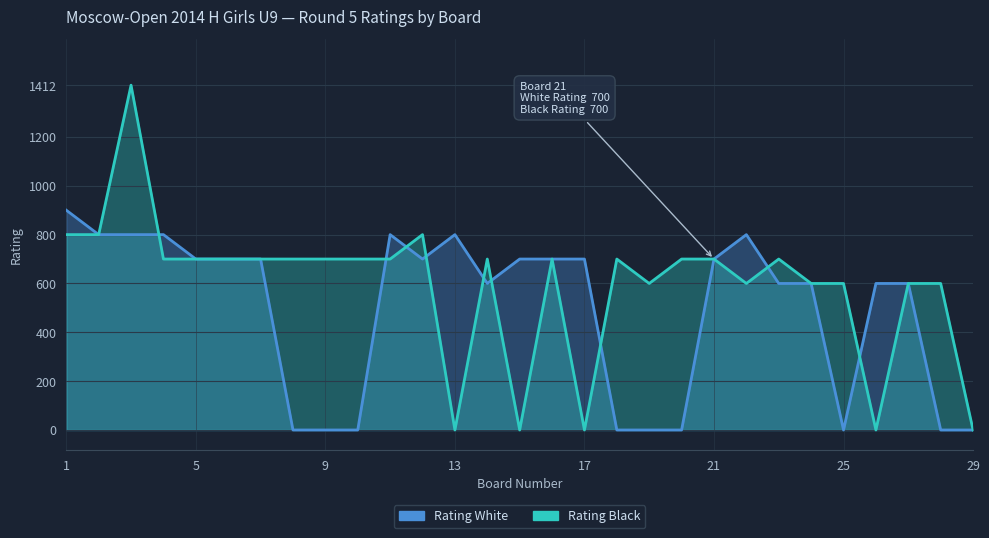

Rank the series by their average value, from highest to lowest.

Rating Black, Rating White